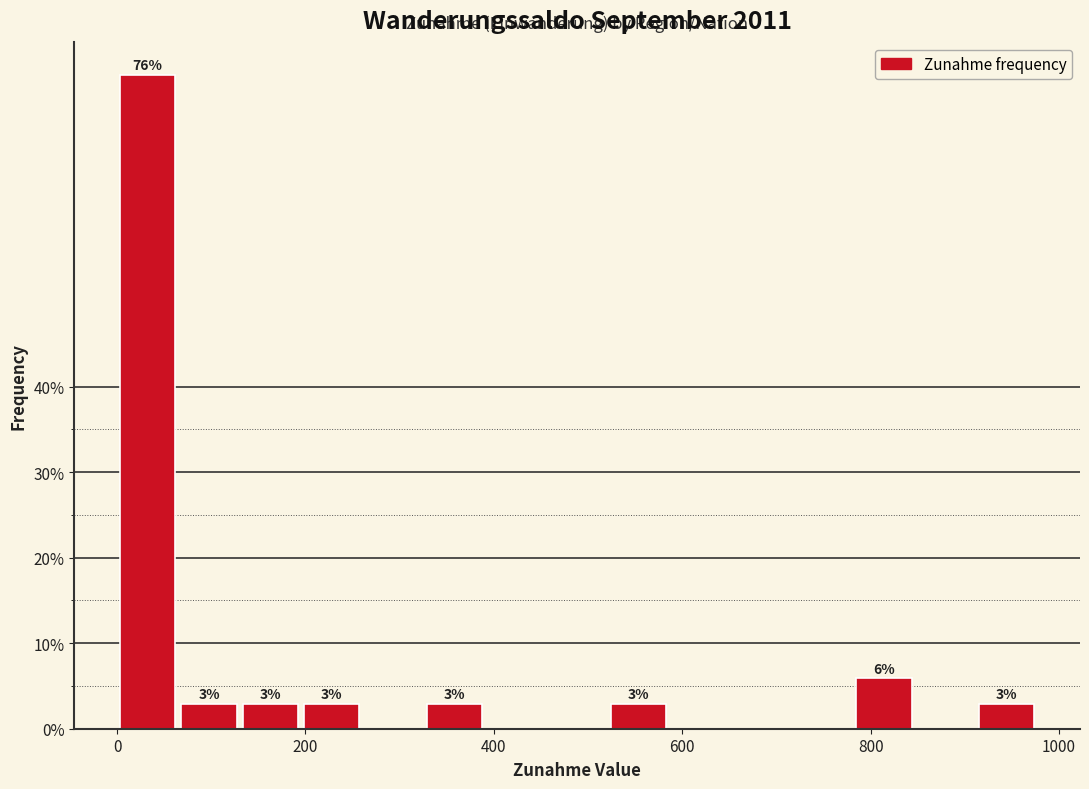

Read against the x-axis, roughly where is the centre of the tallest bar?

40